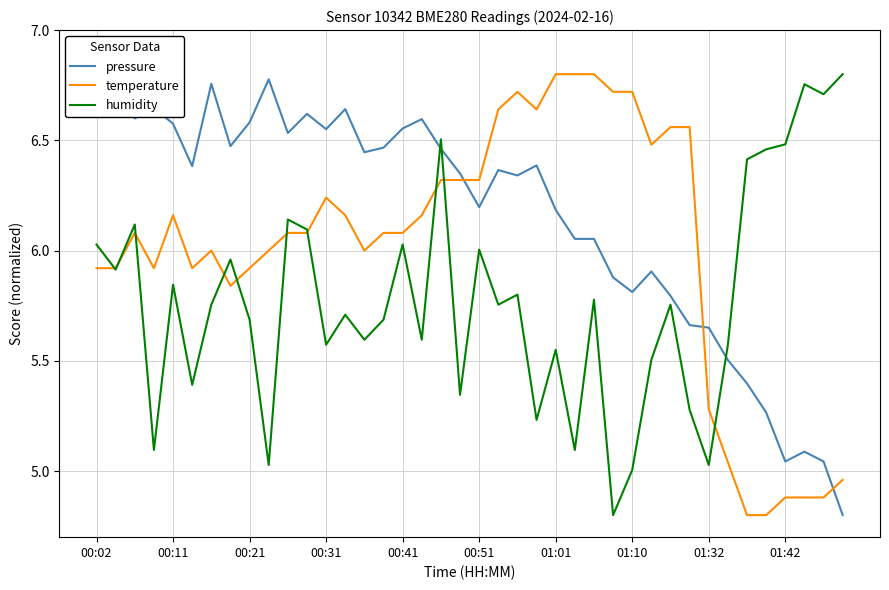

What is the lowest value of the temperature series?

4.8